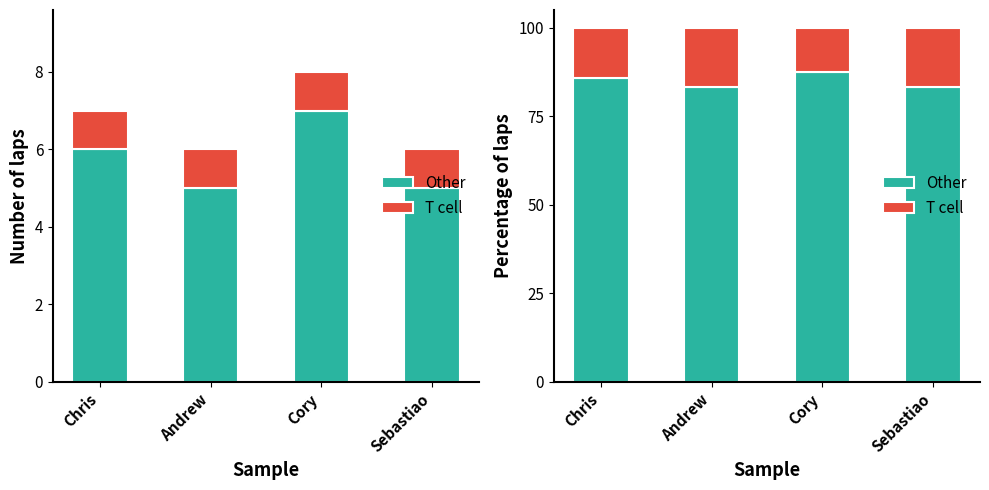

List the series in order of their peak value, lowest first.

T cell, Other